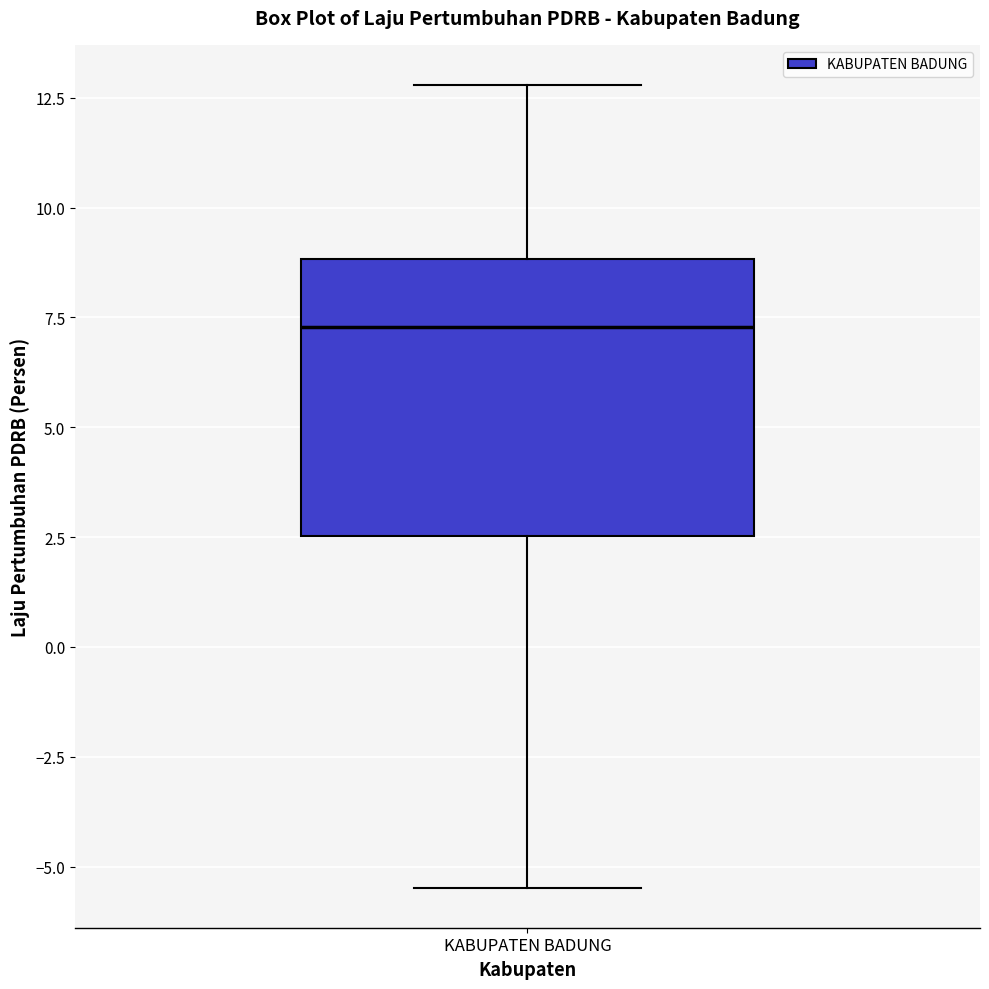

Transcribe this box plot: give where the median line is, the range the box spans, and where the two whiskers end, as read against the y-axis. The values are not printed on the chart, so give them approximately, as read against the axis.

median 7.5, box 2.5 to 9.0, whiskers -5.5 to 13.0